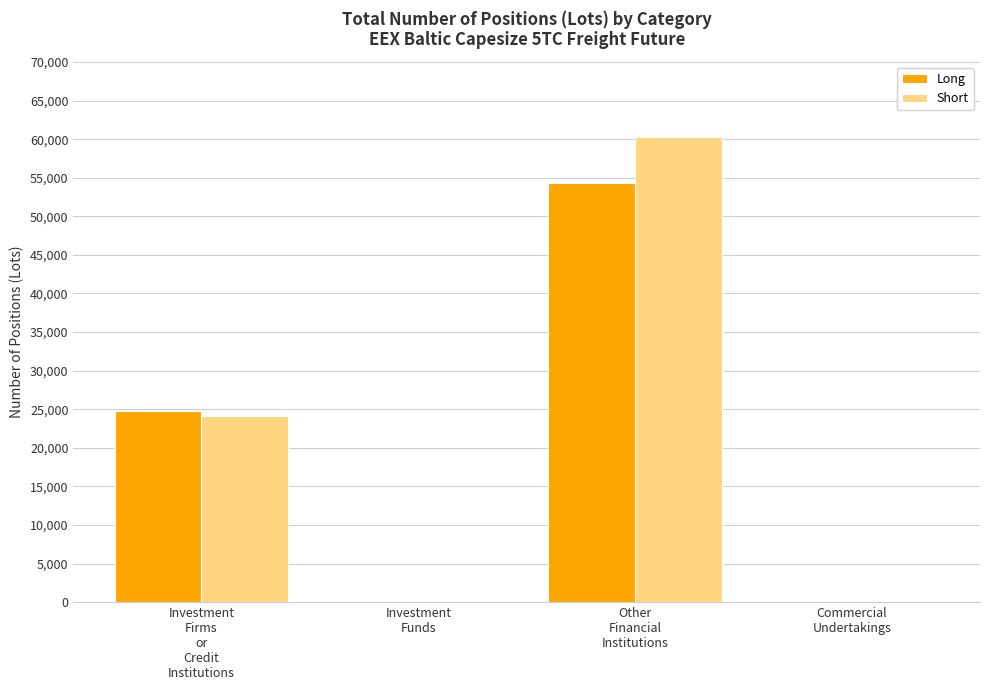

The value of Short at Investment
Funds is -36428.5. True or false?

False